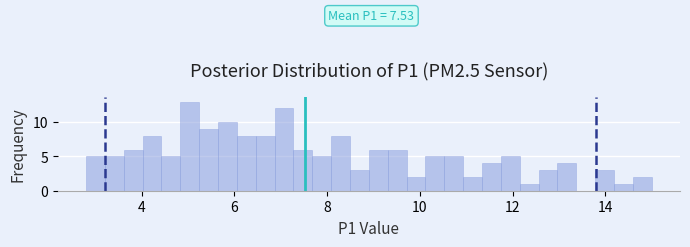

Read against the x-axis, roughly where is the centre of the tallest bar?

5.0